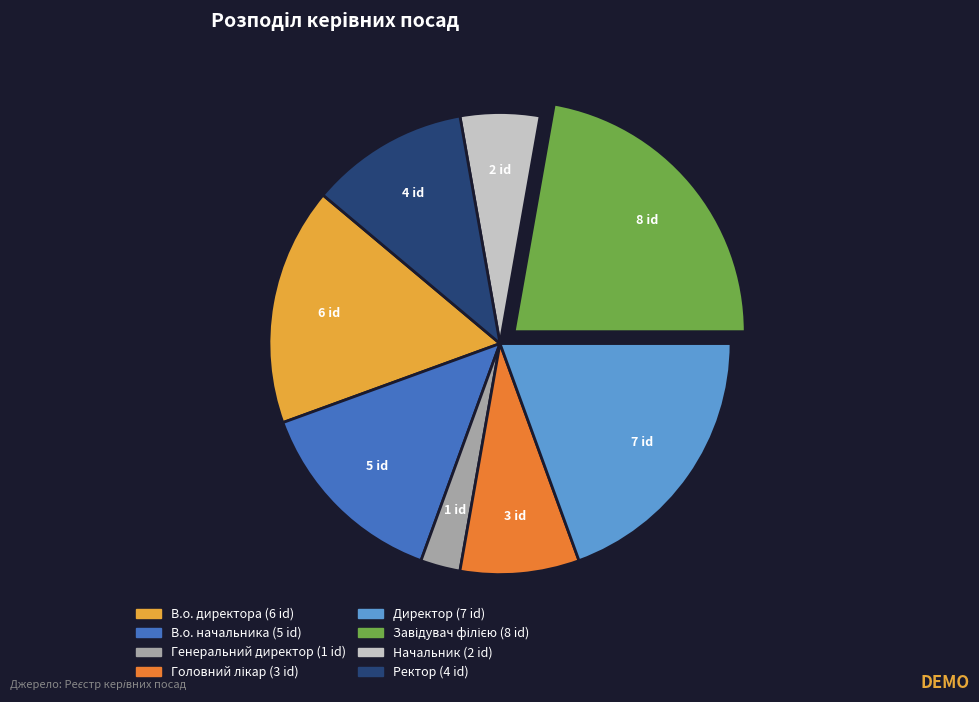

Combined, do В.о. начальника and В.о. директора account for over 50%?

No